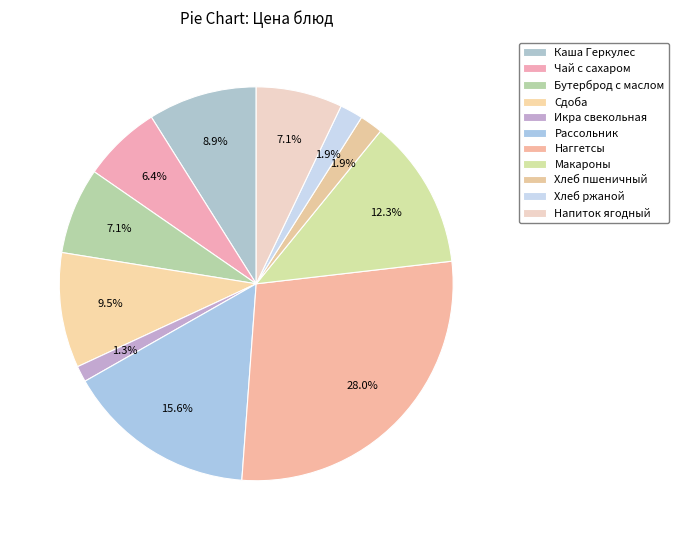

Which category has the smallest portion of the pie?

Икра свекольная